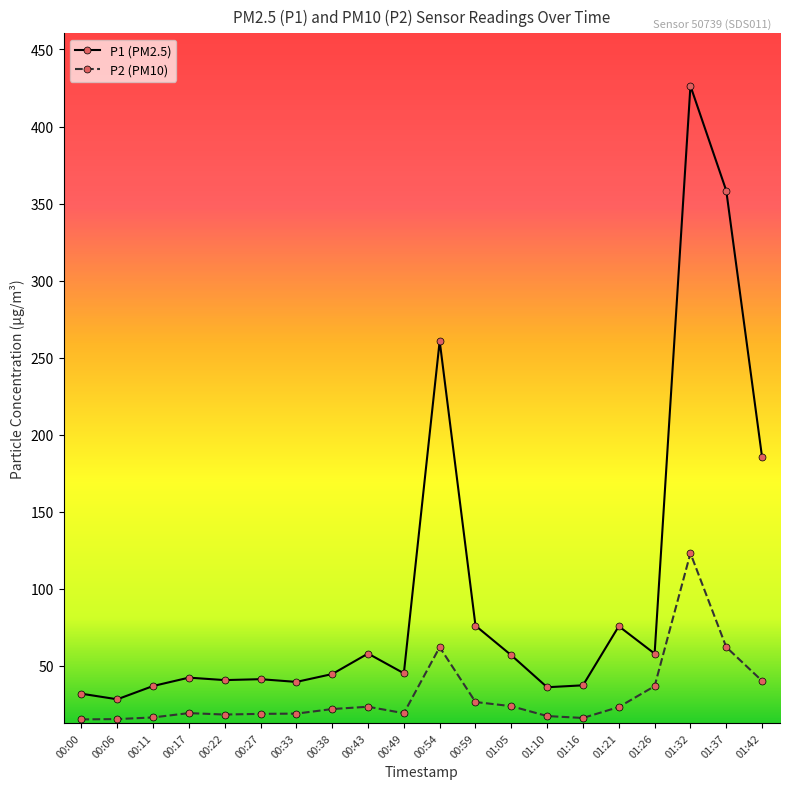

Which series has the largest range (max minus min)?

P1 (PM2.5)